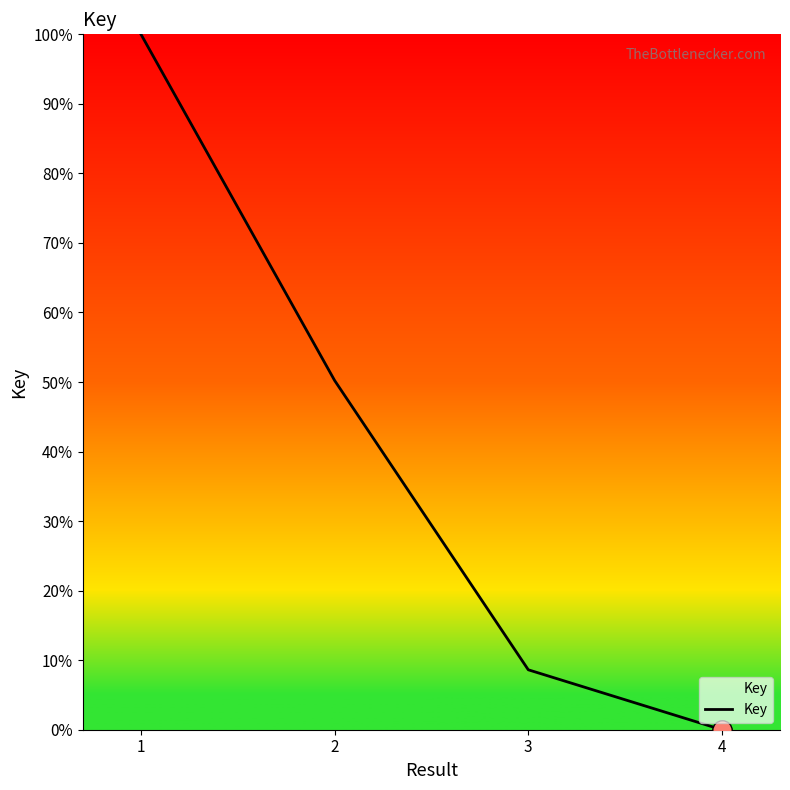

What is the average value?

39.7